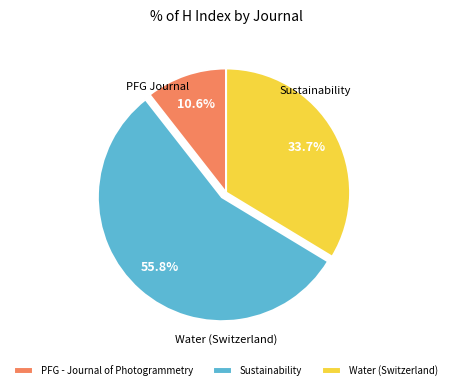

To the nearest percent, what is the combined percentage of PFG - Journal of Photogrammetry and Water (Switzerland)?

44%